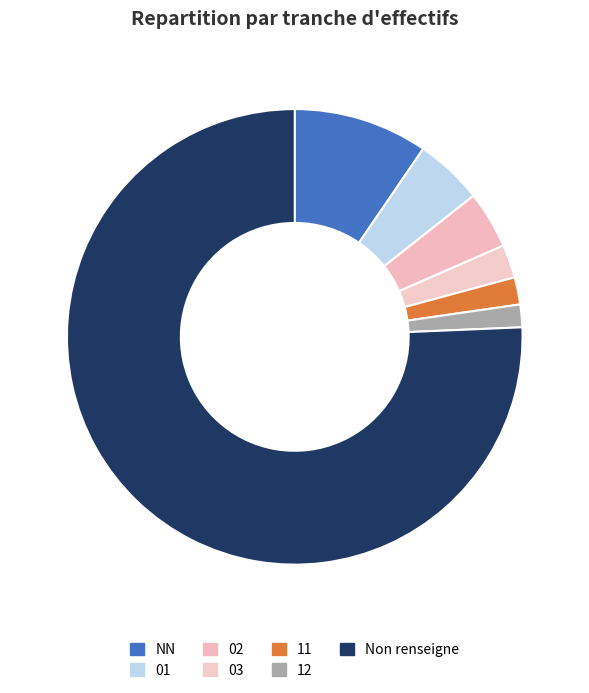

How many slices are in this pie chart?

7